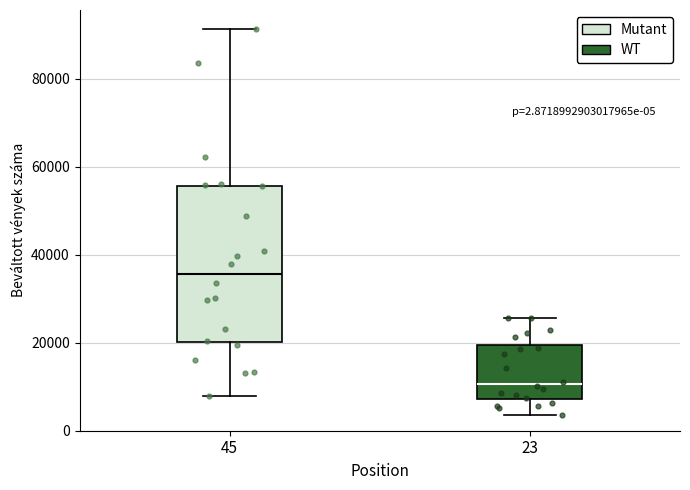

Which box has the highest median line?

45